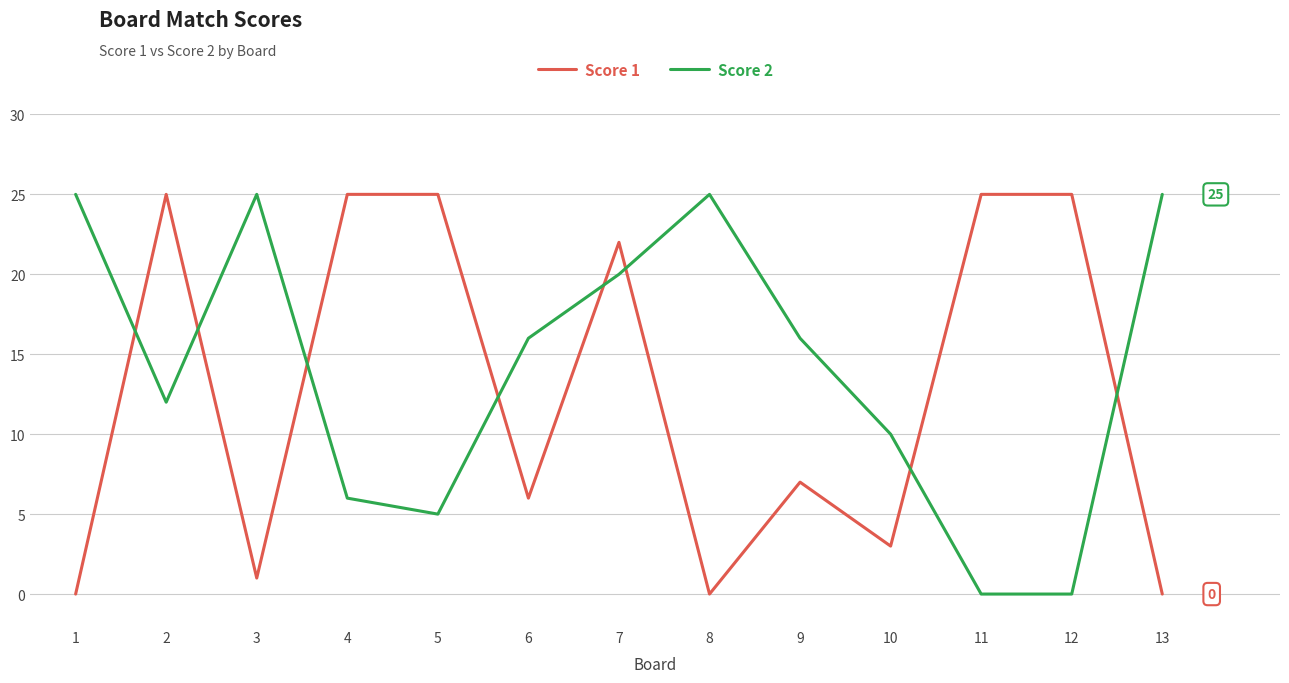

After their last crossing, which series has the higher values: Score 1 or Score 2?

Score 2